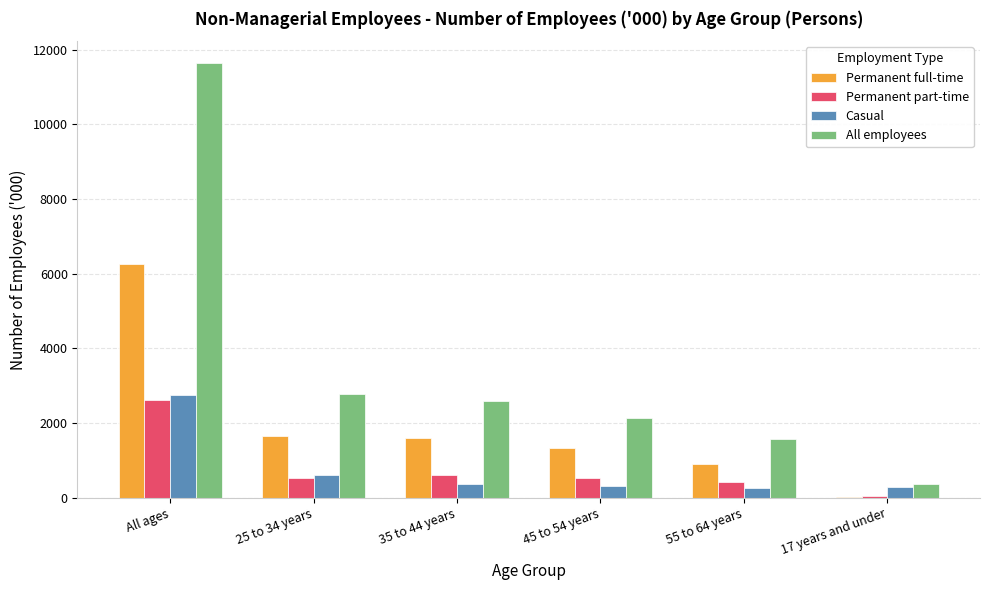

What value does the Permanent part-time series have at 45 to 54 years?

517.1